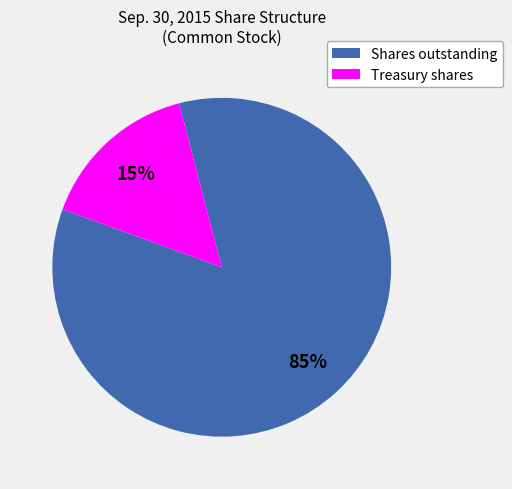

Which has a higher value, Shares outstanding or Treasury shares?

Shares outstanding